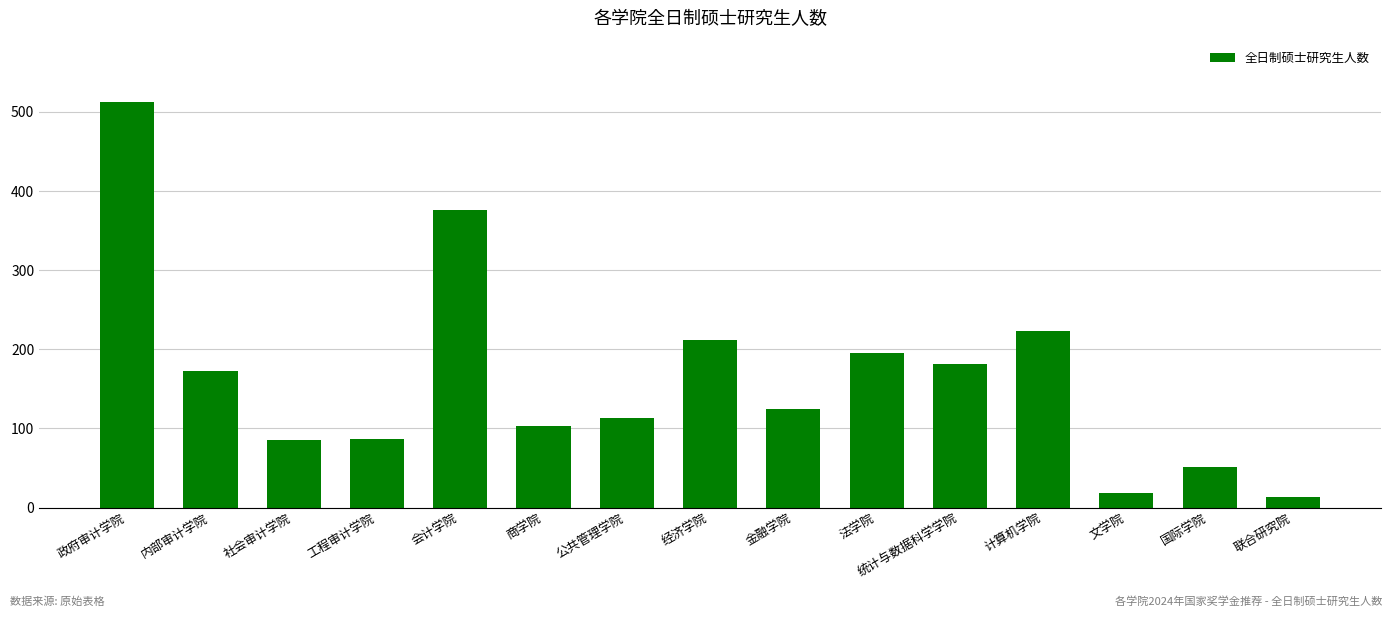

What is the smallest value displayed?

14